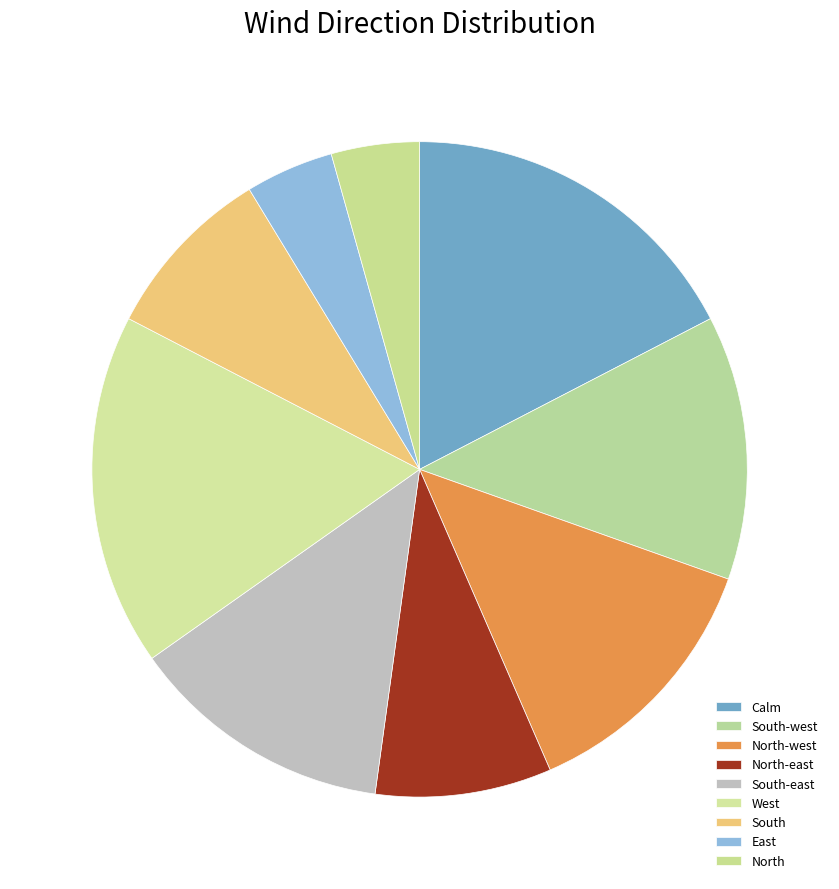

Which has a higher value, West or North-west?

West